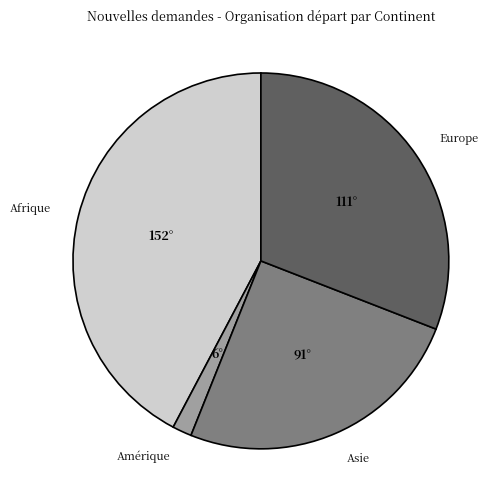

How many slices are in this pie chart?

4